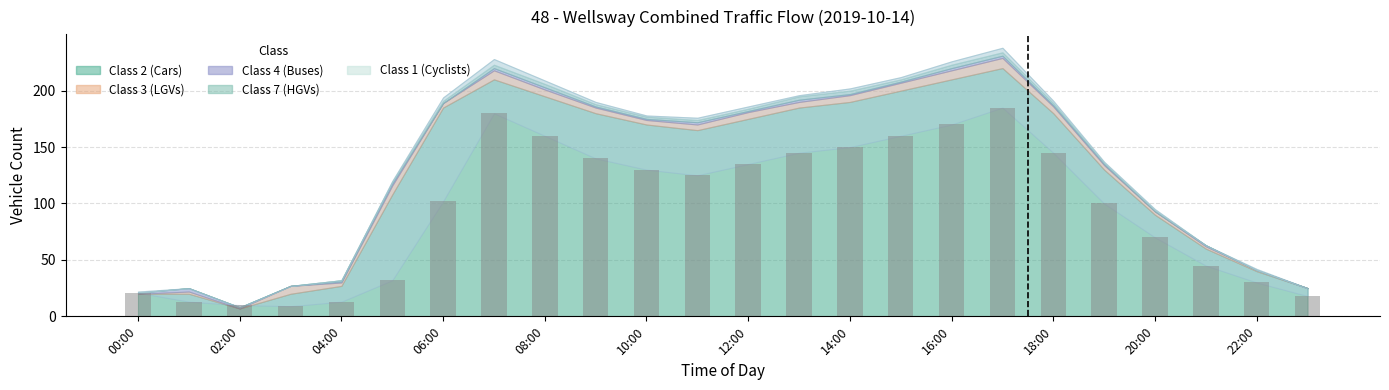

How many data points does each series have?

24